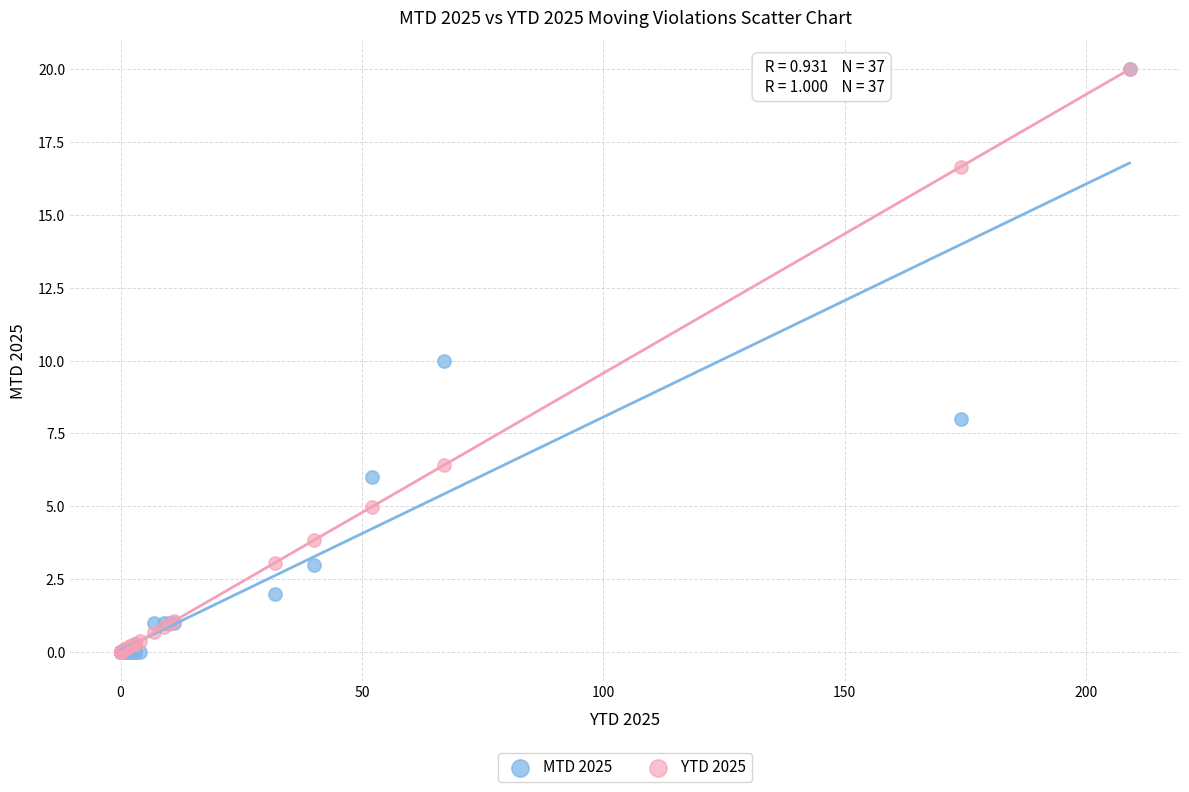

What are all the series names shown in the legend?

MTD 2025, YTD 2025